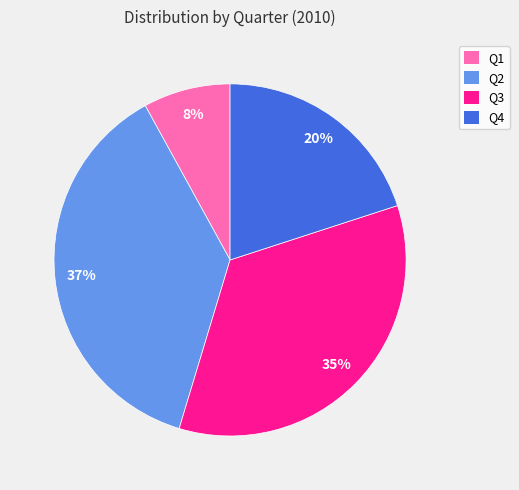

To the nearest percent, what is the combined percentage of Q2 and Q1?

45%